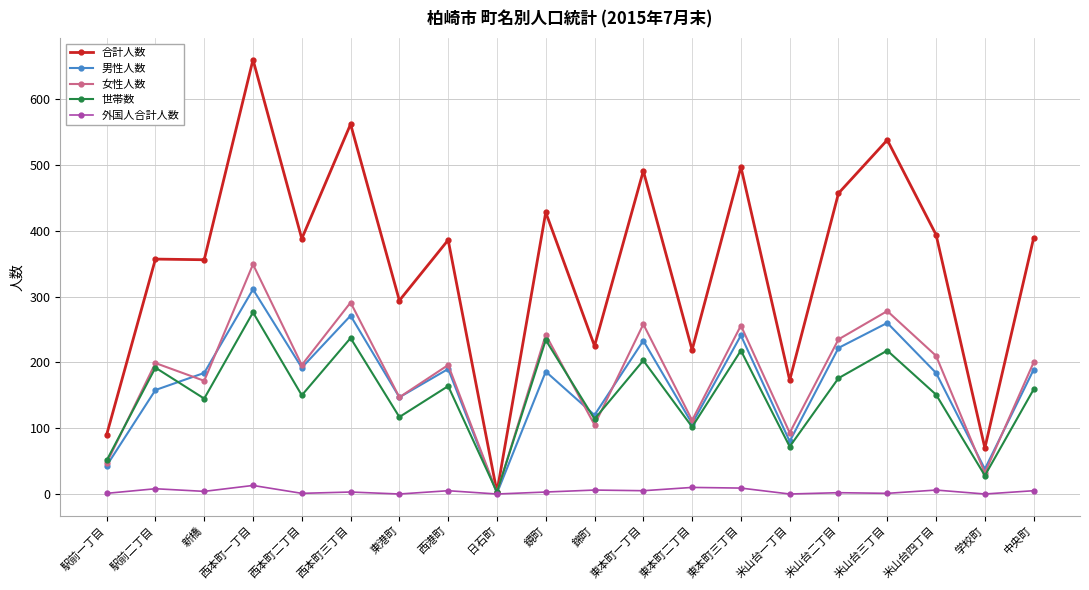

The value of 男性人数 at 米山台四丁目 is 38. True or false?

False